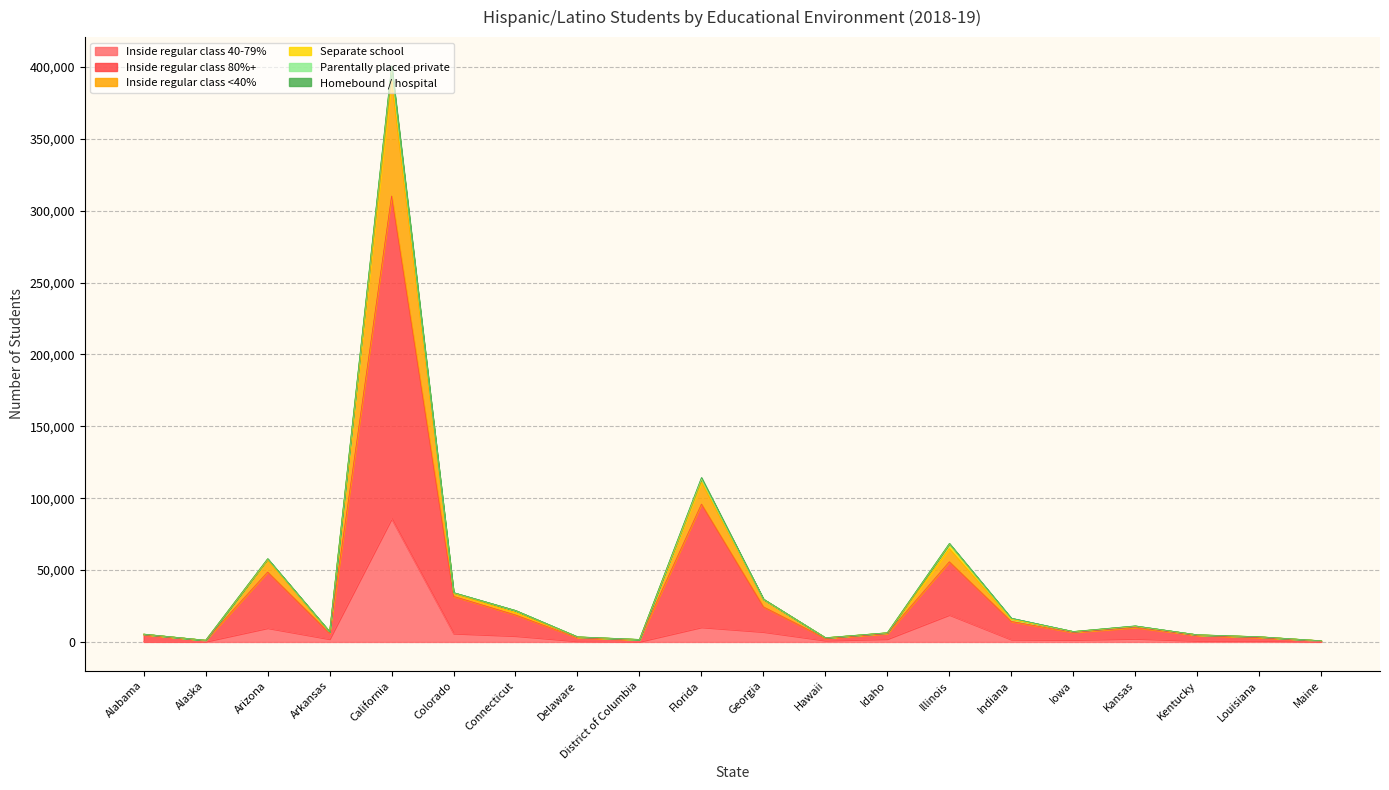

True or false: Inside regular class <40% and Inside regular class 40-79% intersect in this chart.

False